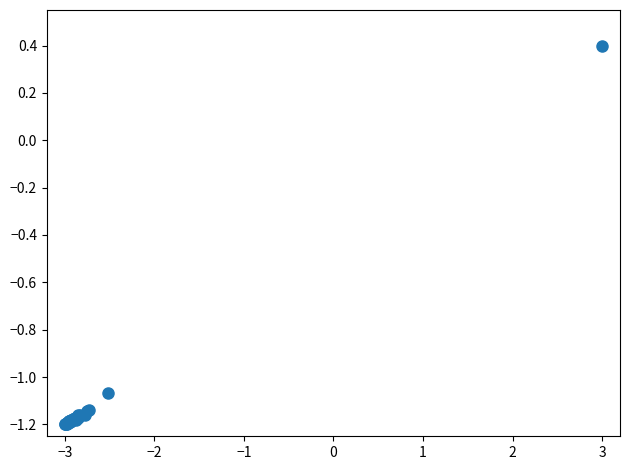

What Y value in the scatter plot is closest to 0?

0.4